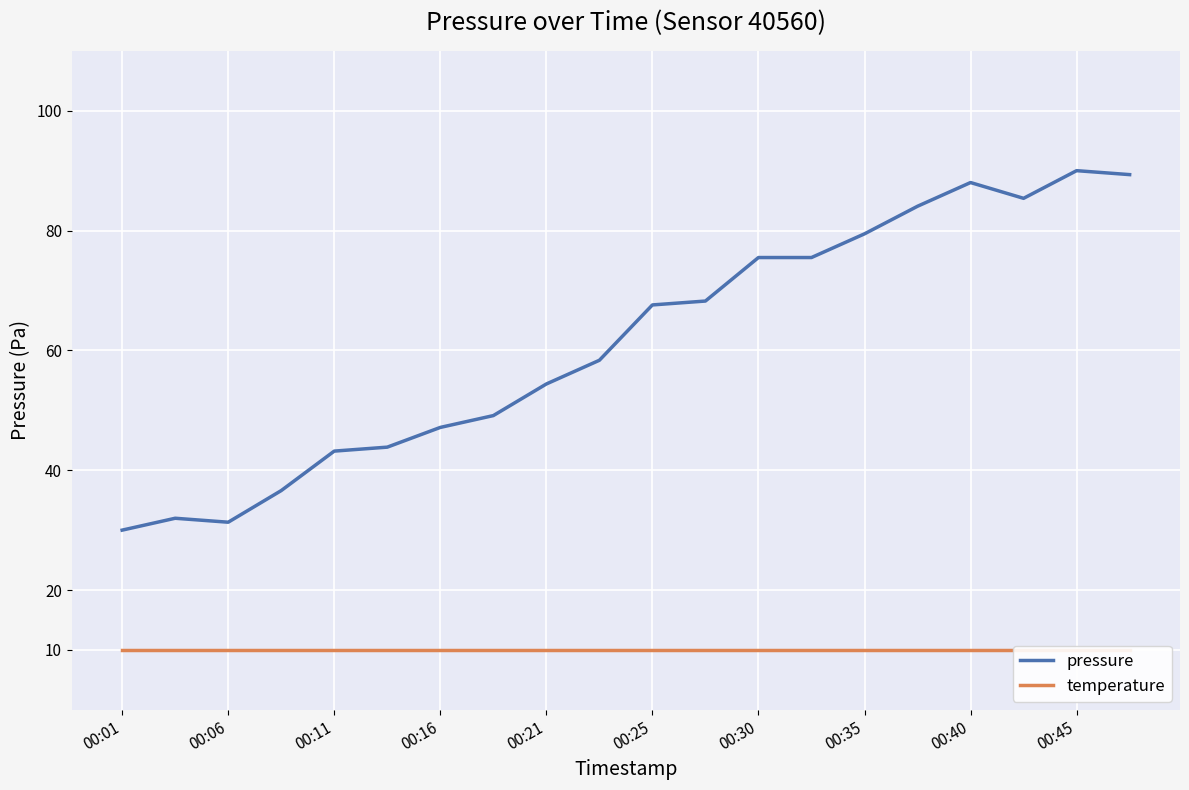

What is the highest value of the pressure series?

90.0